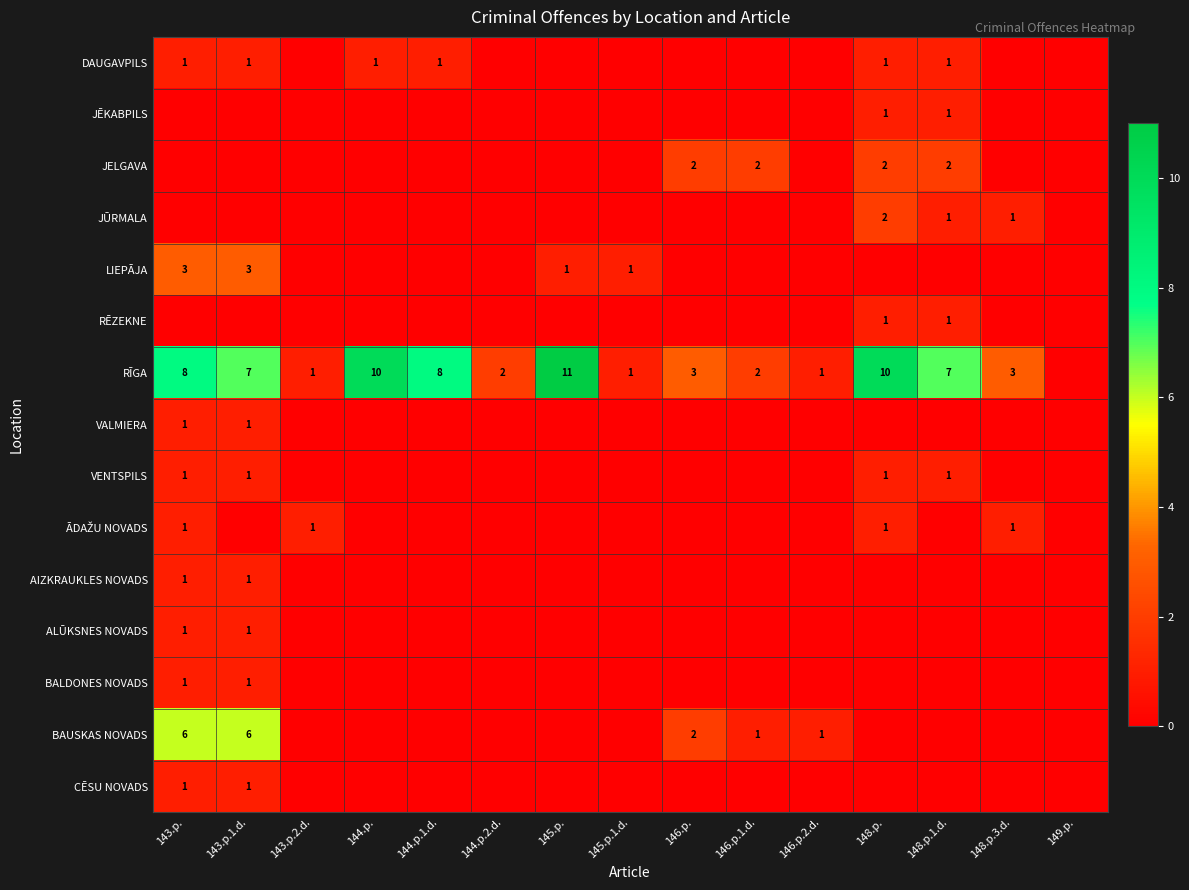

The DAUGAVPILS series shows 1 at 148.p.. True or false?

True